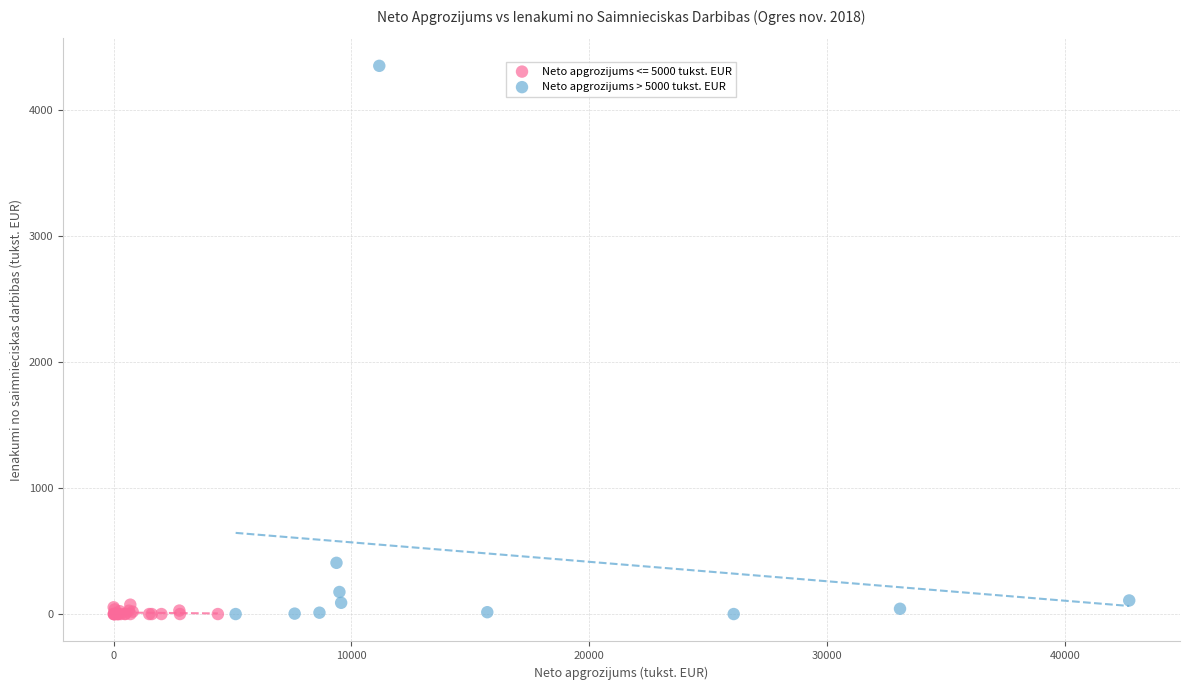

Which series has the widest spread of Y values?

Neto apgrozijums > 5000 tukst. EUR